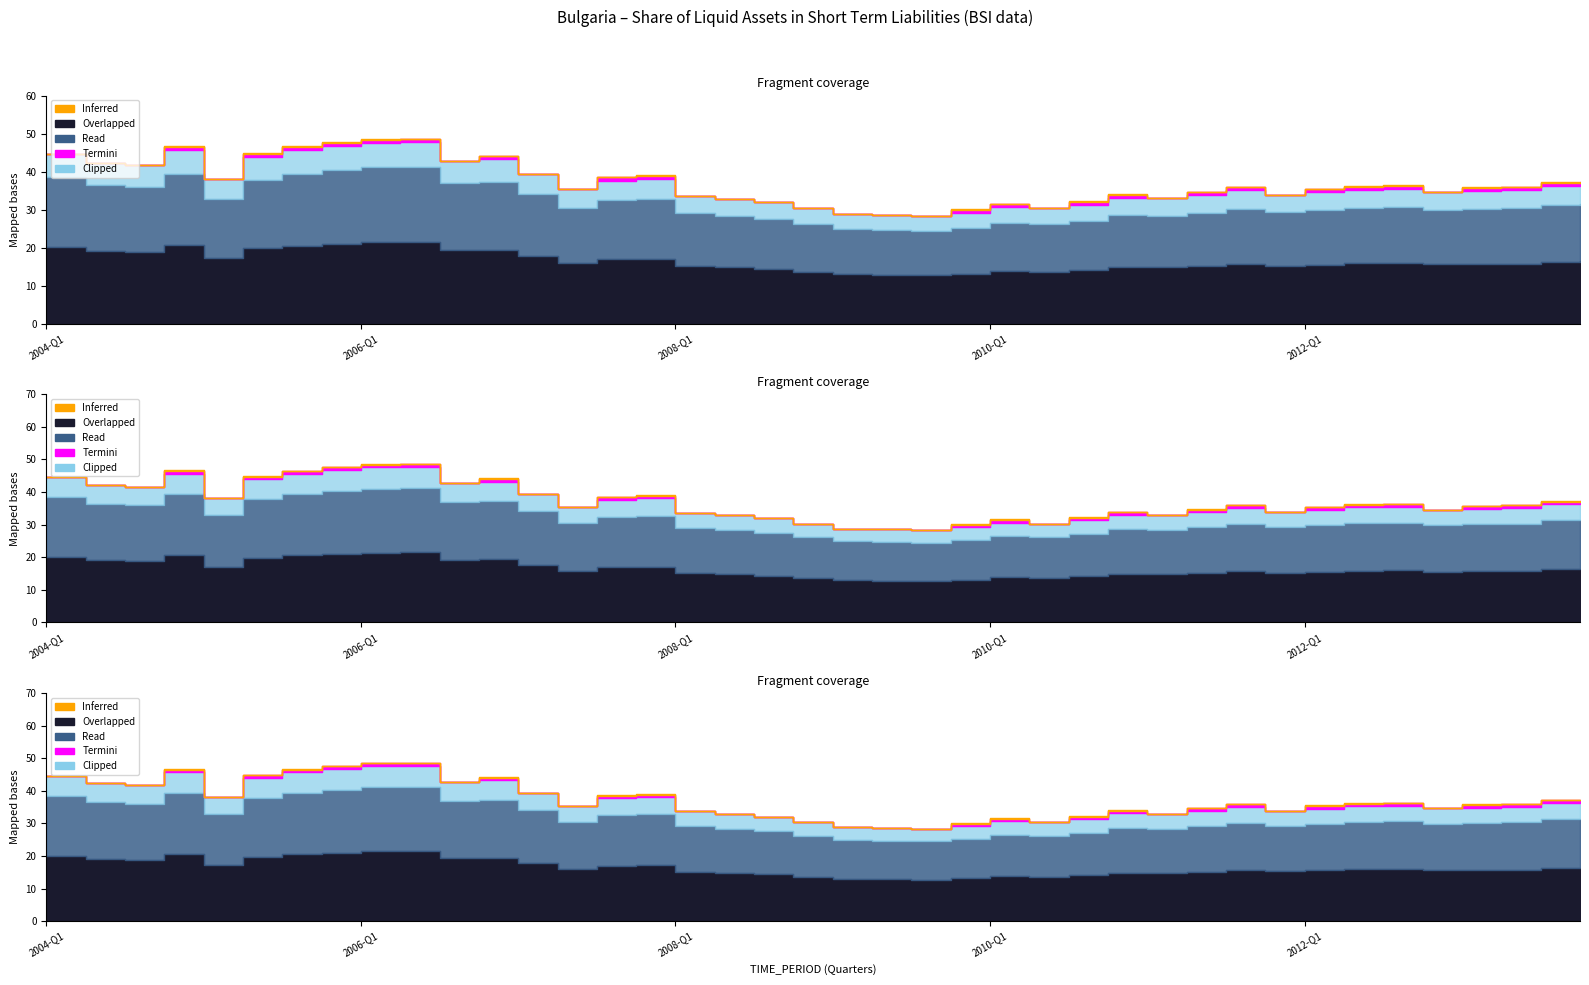

Is it true that the value at 2010-Q4 is 33.1?

True